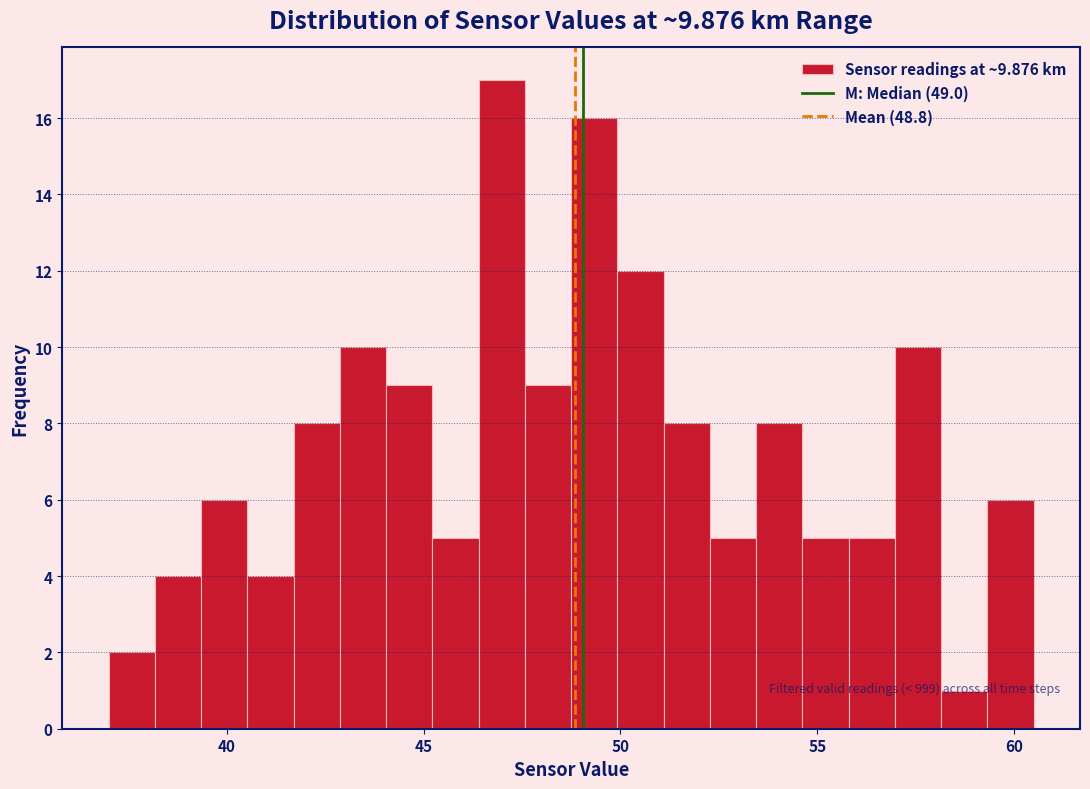

Around what value on the x-axis is the tallest bar? Give the approximate position of its centre, as read against the axis.

47.0